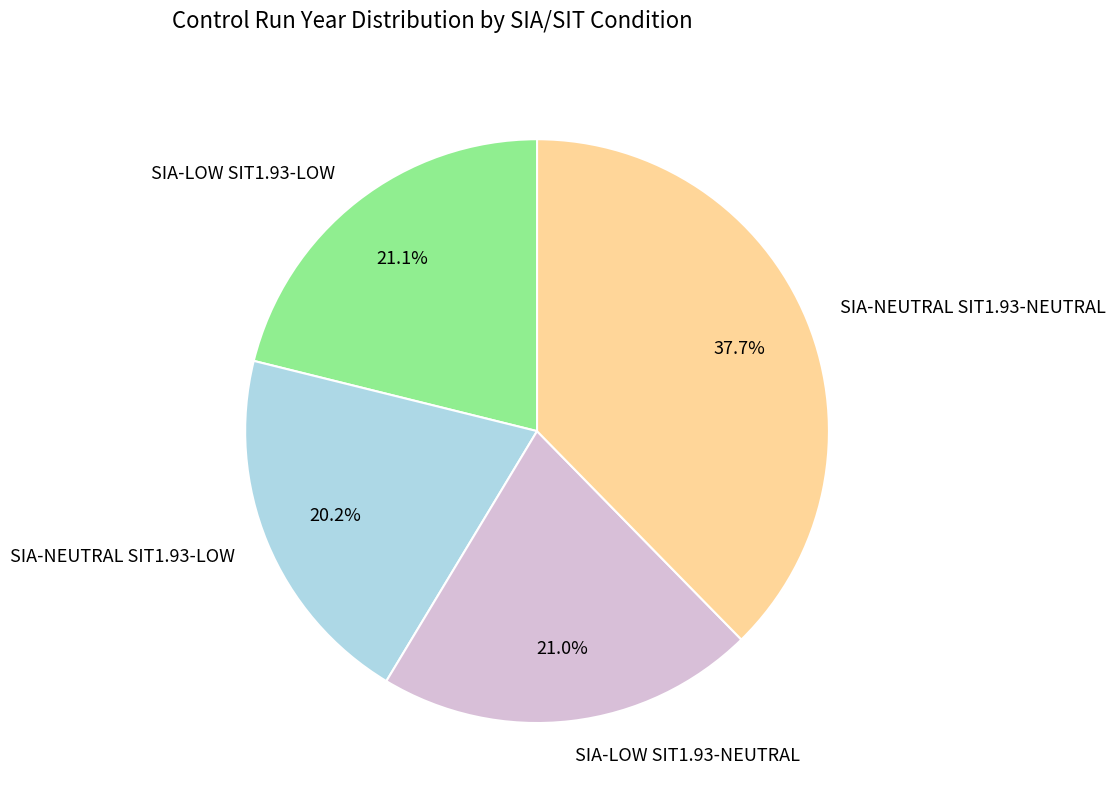

What portion of the pie excludes SIA-LOW SIT1.93-LOW?

78.9%